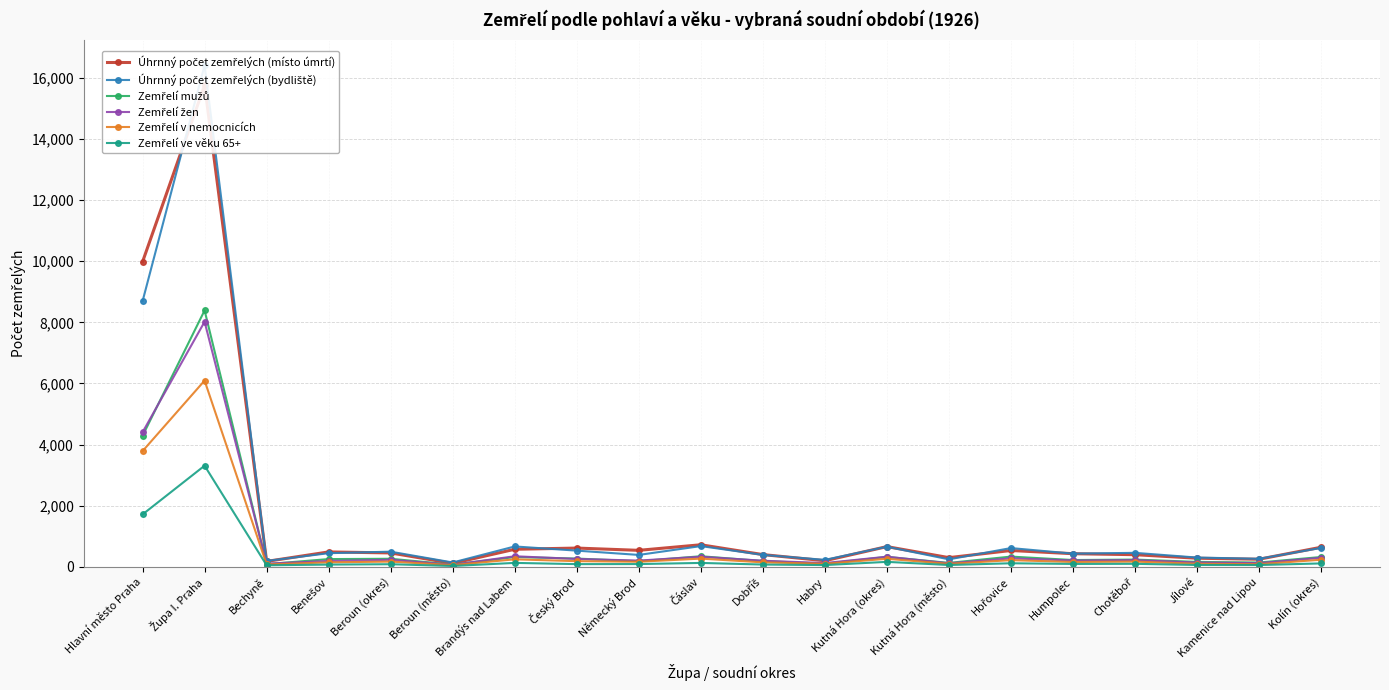

Reading left to right, transcribe all the data shown in this chart.

Úhrnný počet zemřelých (místo úmrtí): Hlavní město Praha=9979	Župa I. Praha=15756	Bechyně=179	Benešov=489	Beroun (okres)=456	Beroun (město)=114	Brandýs nad Labem=576	Český Brod=615	Německý Brod=541	Čáslav=723	Dobříš=402	Habry=201	Kutná Hora (okres)=663	Kutná Hora (město)=302	Hořovice=536	Humpolec=431	Chotěboř=399	Jílové=283	Kamenice nad Lipou=250	Kolín (okres)=642
Úhrnný počet zemřelých (bydliště): Hlavní město Praha=8690	Župa I. Praha=16408	Bechyně=193	Benešov=448	Beroun (okres)=497	Beroun (město)=143	Brandýs nad Labem=668	Český Brod=531	Německý Brod=391	Čáslav=680	Dobříš=393	Habry=229	Kutná Hora (okres)=660	Kutná Hora (město)=246	Hořovice=615	Humpolec=433	Chotěboř=459	Jílové=305	Kamenice nad Lipou=264	Kolín (okres)=620
Zemřelí mužů: Hlavní město Praha=4287	Župa I. Praha=8389	Bechyně=89	Benešov=255	Beroun (okres)=265	Beroun (město)=75	Brandýs nad Labem=321	Český Brod=272	Německý Brod=185	Čáslav=348	Dobříš=192	Habry=104	Kutná Hora (okres)=327	Kutná Hora (město)=130	Hořovice=336	Humpolec=224	Chotěboř=239	Jílové=163	Kamenice nad Lipou=142	Kolín (okres)=323
Zemřelí žen: Hlavní město Praha=4403	Župa I. Praha=8019	Bechyně=104	Benešov=193	Beroun (okres)=232	Beroun (město)=68	Brandýs nad Labem=347	Český Brod=259	Německý Brod=206	Čáslav=332	Dobříš=201	Habry=125	Kutná Hora (okres)=333	Kutná Hora (město)=116	Hořovice=279	Humpolec=209	Chotěboř=220	Jílové=142	Kamenice nad Lipou=122	Kolín (okres)=297
Zemřelí v nemocnicích: Hlavní město Praha=3787	Župa I. Praha=6094	Bechyně=79	Benešov=148	Beroun (okres)=173	Beroun (město)=58	Brandýs nad Labem=247	Český Brod=187	Německý Brod=168	Čáslav=270	Dobříš=148	Habry=101	Kutná Hora (okres)=265	Kutná Hora (město)=99	Hořovice=220	Humpolec=160	Chotěboř=173	Jílové=102	Kamenice nad Lipou=87	Kolín (okres)=234
Zemřelí ve věku 65+: Hlavní město Praha=1716	Župa I. Praha=3310	Bechyně=52	Benešov=75	Beroun (okres)=87	Beroun (město)=29	Brandýs nad Labem=130	Český Brod=90	Německý Brod=92	Čáslav=129	Dobříš=76	Habry=59	Kutná Hora (okres)=164	Kutná Hora (město)=61	Hořovice=118	Humpolec=96	Chotěboř=100	Jílové=62	Kamenice nad Lipou=60	Kolín (okres)=113